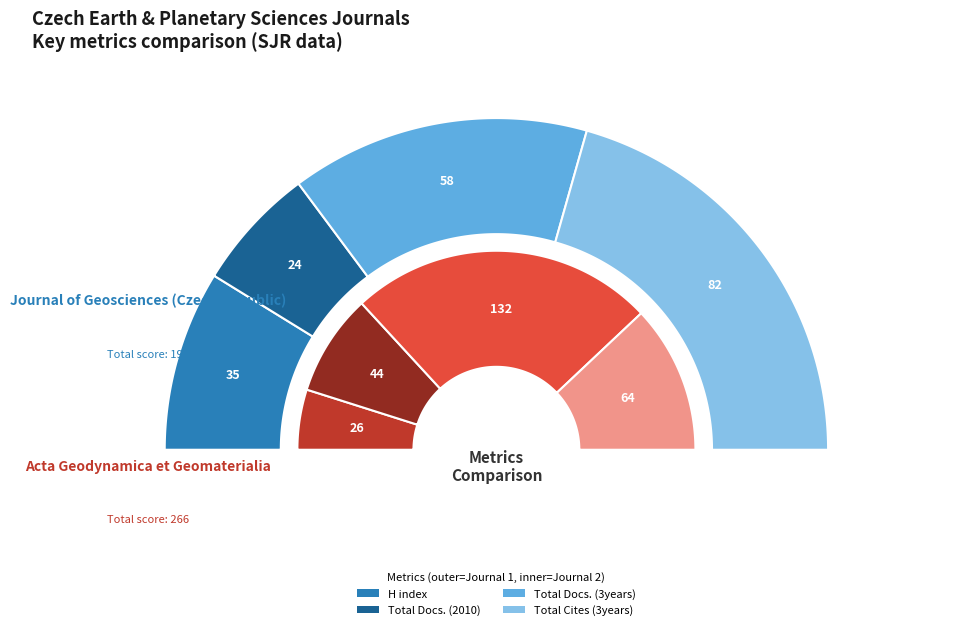

What is the smallest slice in the pie chart?

Journal of Geosciences (Czech Republic)